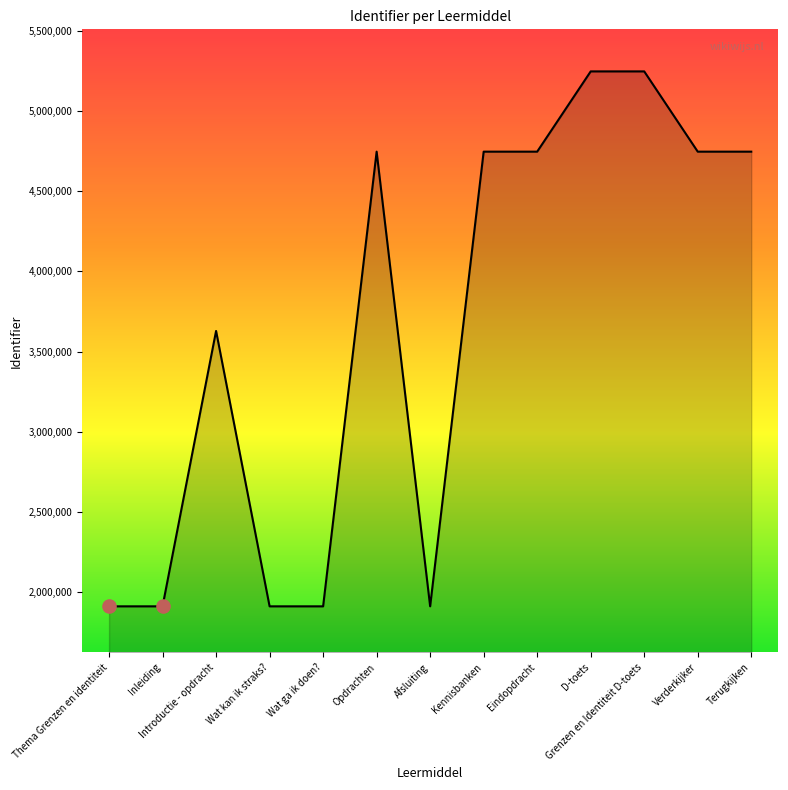

What is the change in value from Thema Grenzen en identiteit to Wat ga ik doen??

+5